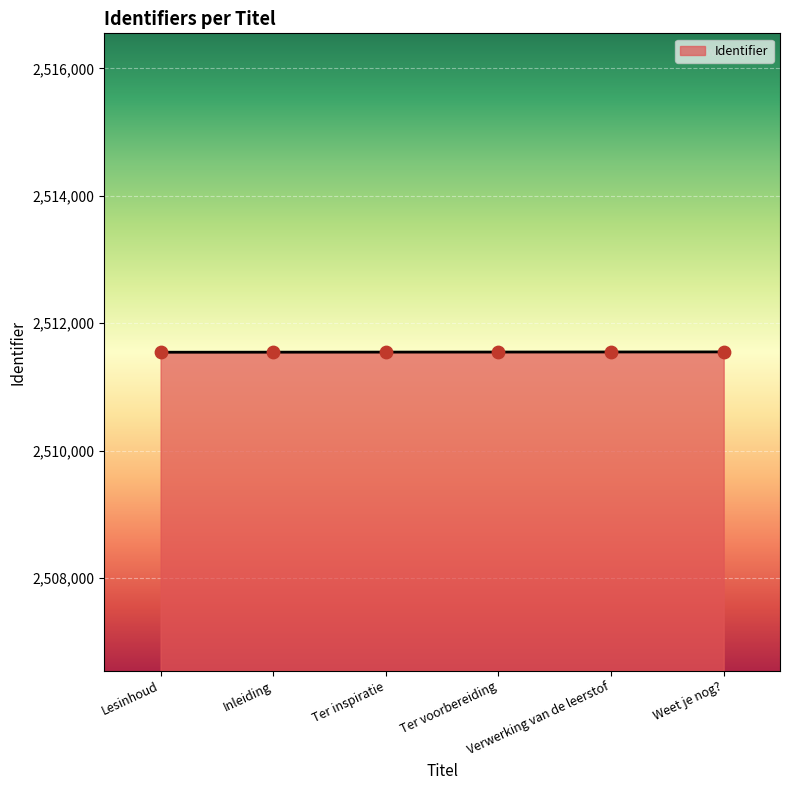

What is the smallest value displayed?

2511545